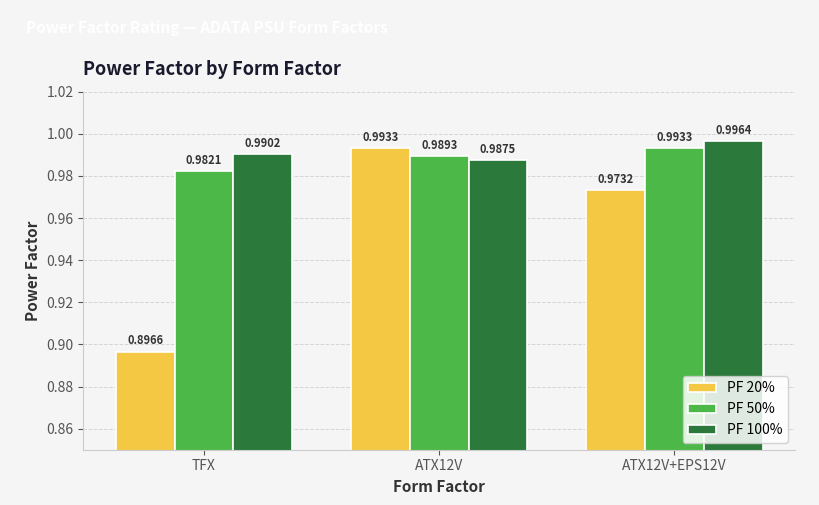

Between TFX and ATX12V, which series saw the biggest shift?

PF 20%